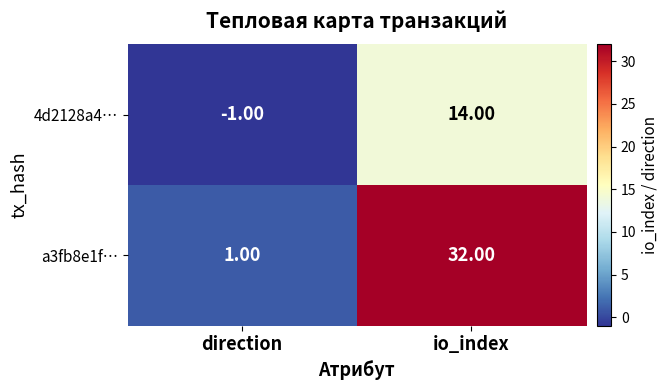

What is the smallest value displayed?

-1